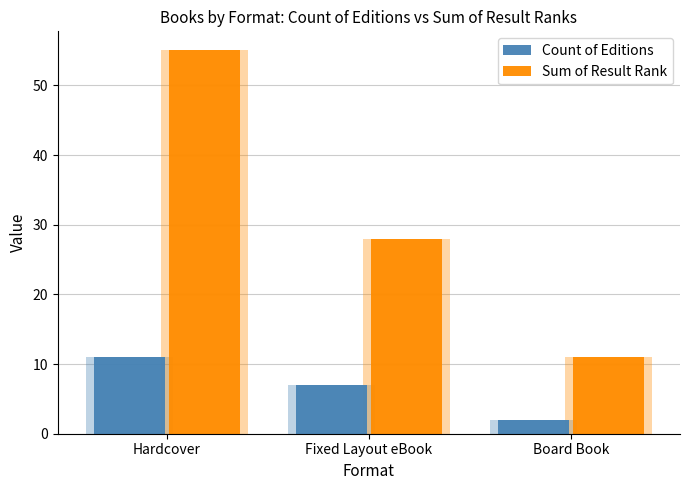

The Sum of Result Rank series shows 11 at Board Book. True or false?

True